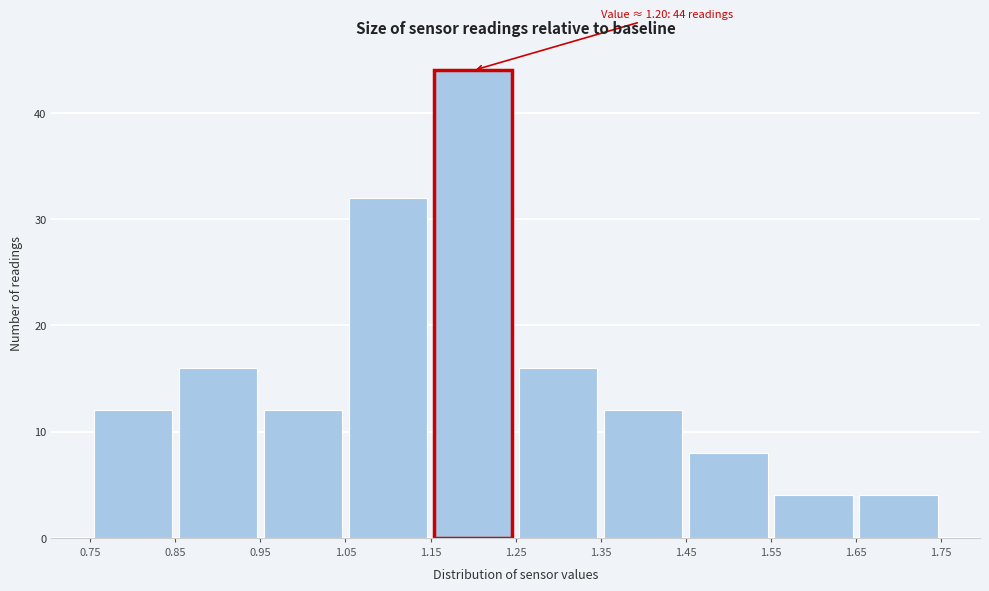

Over which range of the x-axis is the bar tallest?

1.15 to 1.25